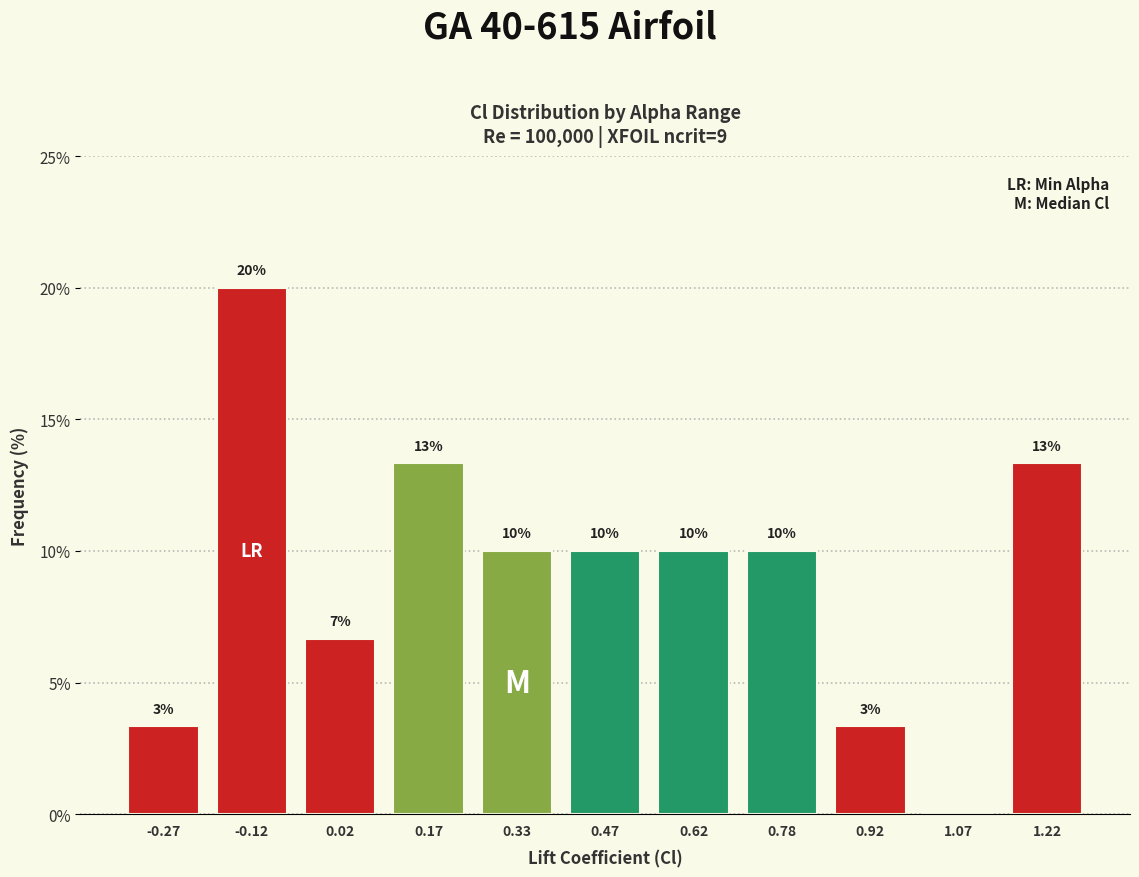

Over which range of the x-axis is the bar tallest?

-0.20 to -0.05